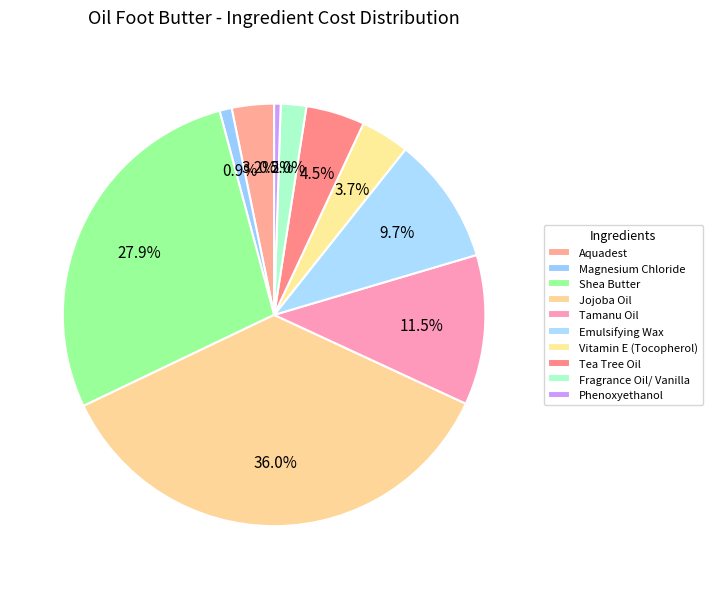

Rank the categories by value from lowest to highest.

Phenoxyethanol, Magnesium Chloride, Fragrance Oil/ Vanilla, Aquadest, Vitamin E (Tocopherol), Tea Tree Oil, Emulsifying Wax, Tamanu Oil, Shea Butter, Jojoba Oil